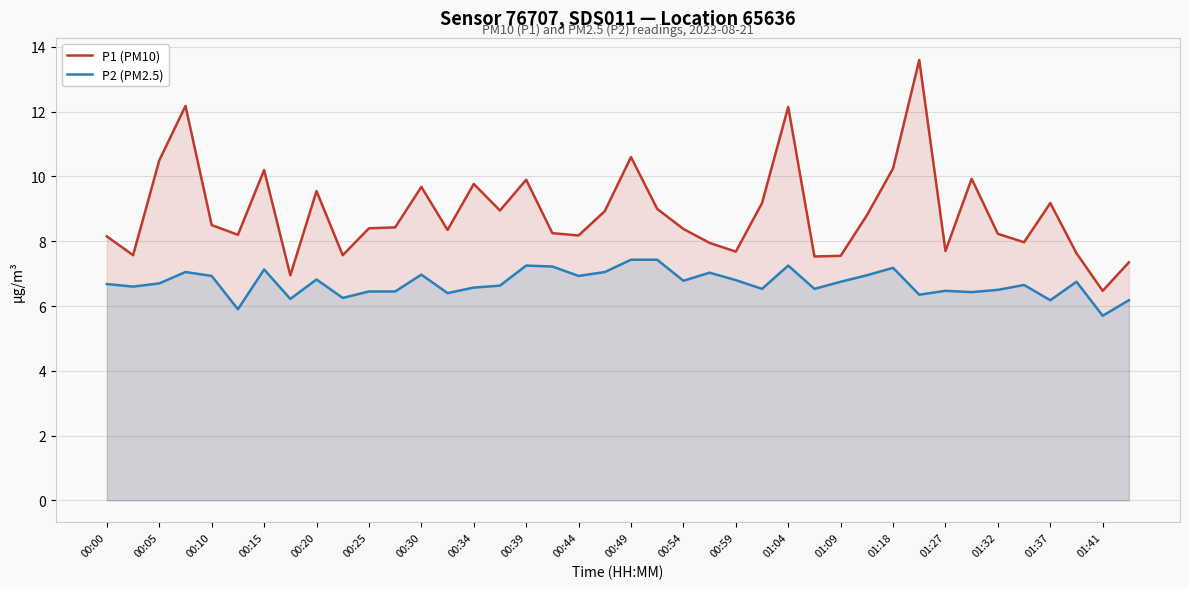

Read the P2 (PM2.5) value at 00:00.

6.7